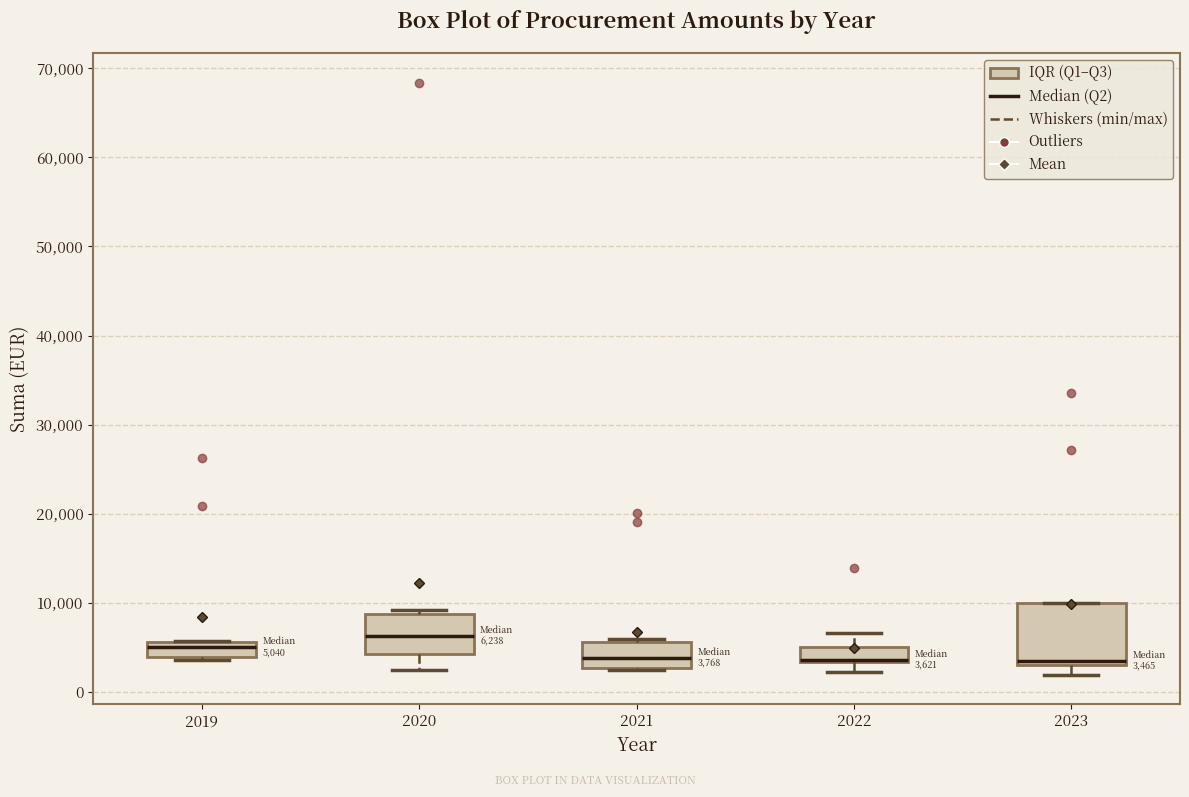

Which box is the tallest, from its lower edge to its upper edge?

2023